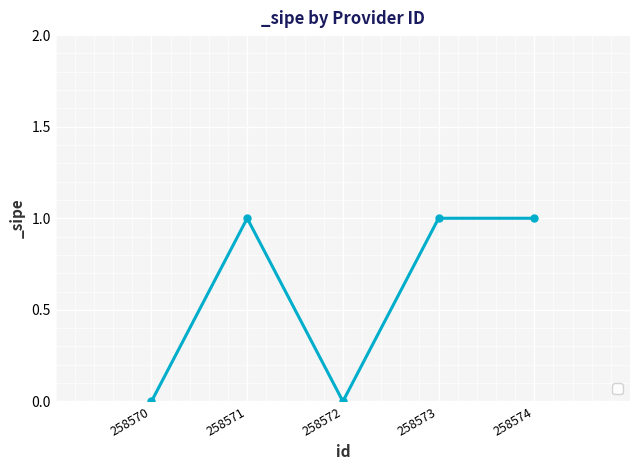

Reading left to right, what are all the values shown in this chart?

0	1	0	1	1